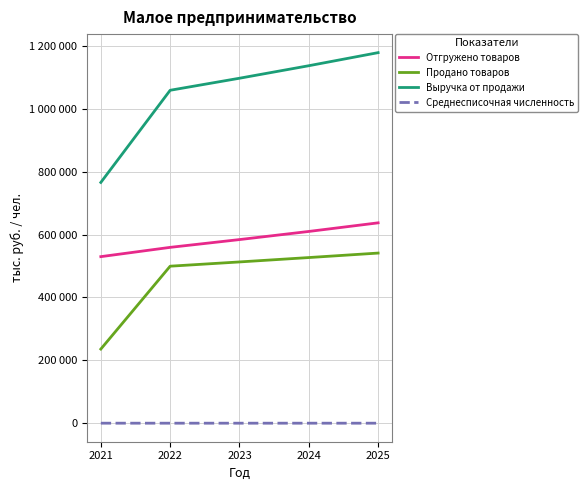

Reading left to right, transcribe all the data shown in this chart.

Отгружено товаров: 529888	559415	584174	610020	637384
Продано товаров: 235994	499532	513056	526998	541247
Выручка от продажи: 765882	1058947	1097230	1137018	1178631
Среднесписочная численность: 304	267	267	267	267